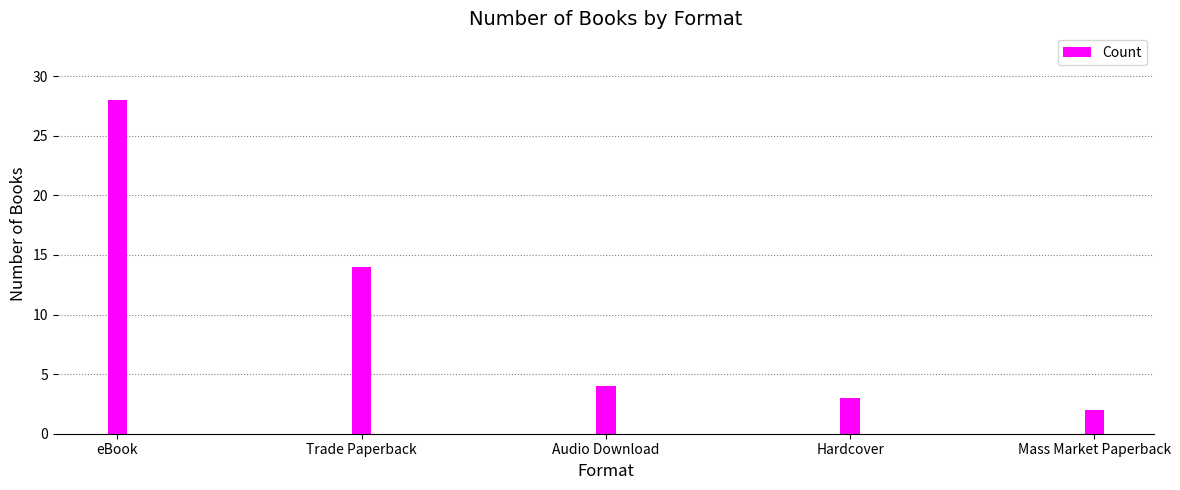

What is the label of the 3rd bar from the right?

Audio Download